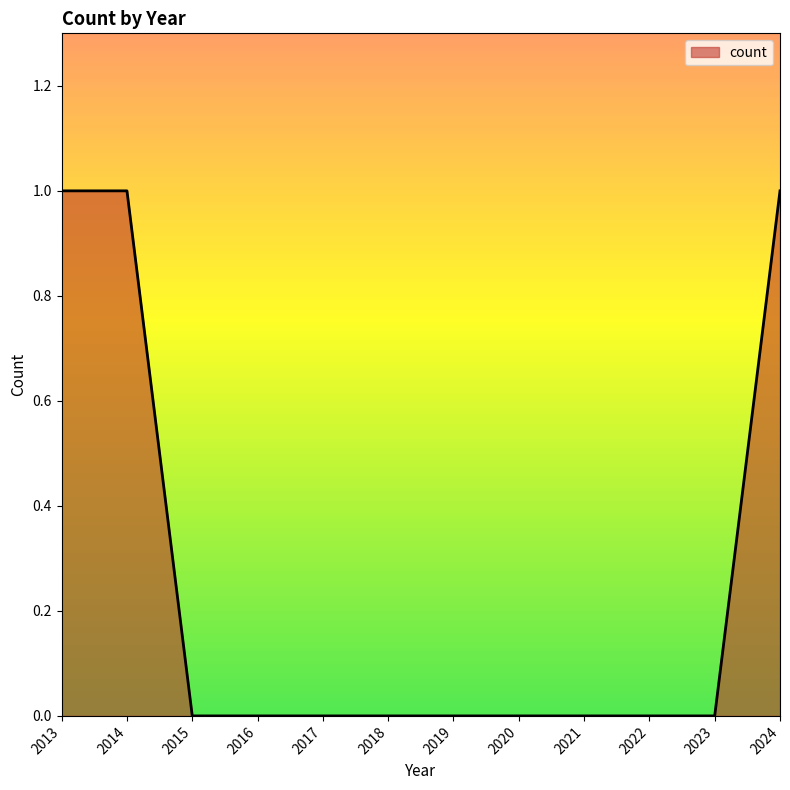

How many distinct data groups are displayed?

1